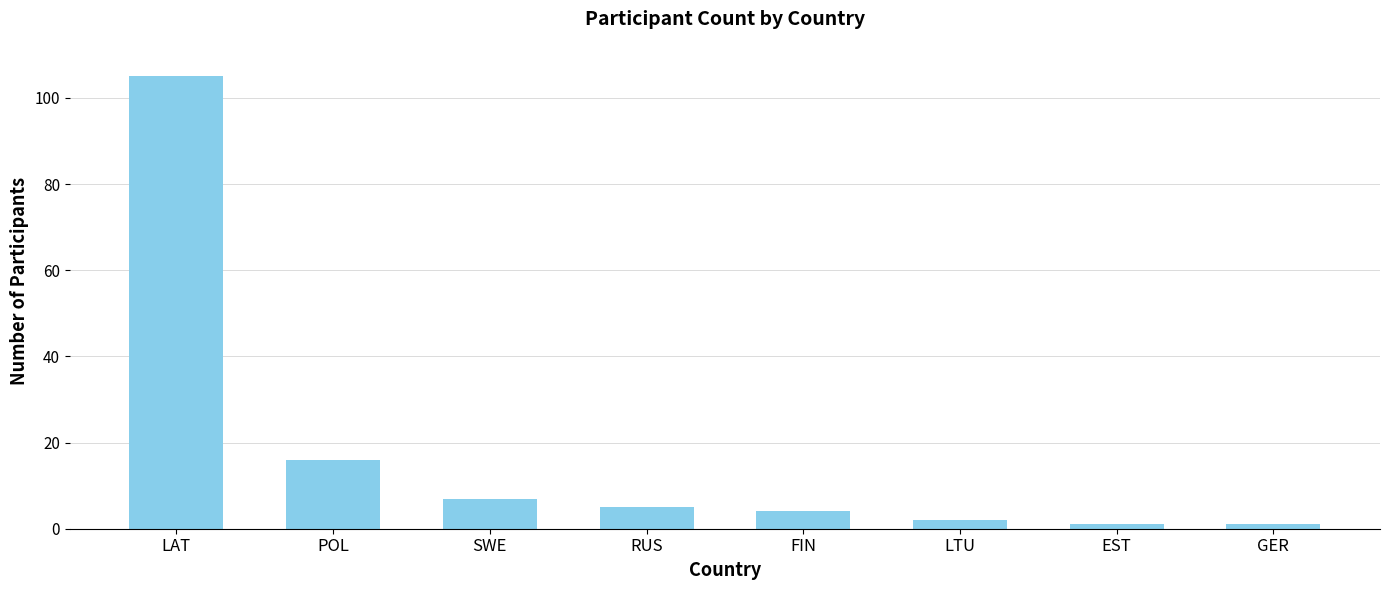

What is the difference between the maximum and minimum values?

104